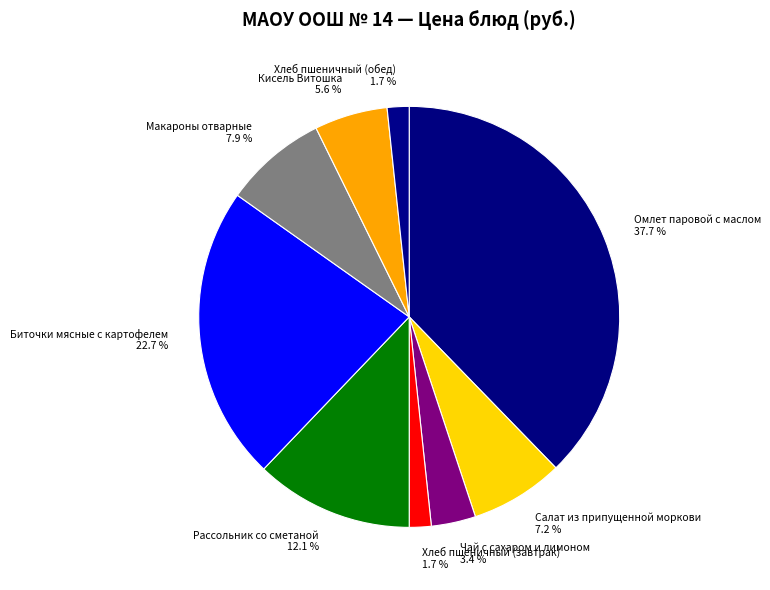

Which has a higher value, Хлеб пшеничный (завтрак) or Макароны отварные?

Макароны отварные